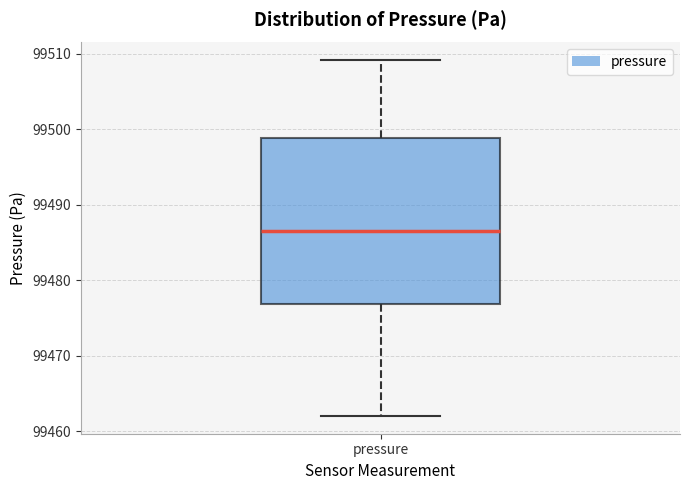

Where is the lower edge of the box for pressure on the y-axis? The values are not printed on the chart, so give them approximately, as read against the axis.

99477